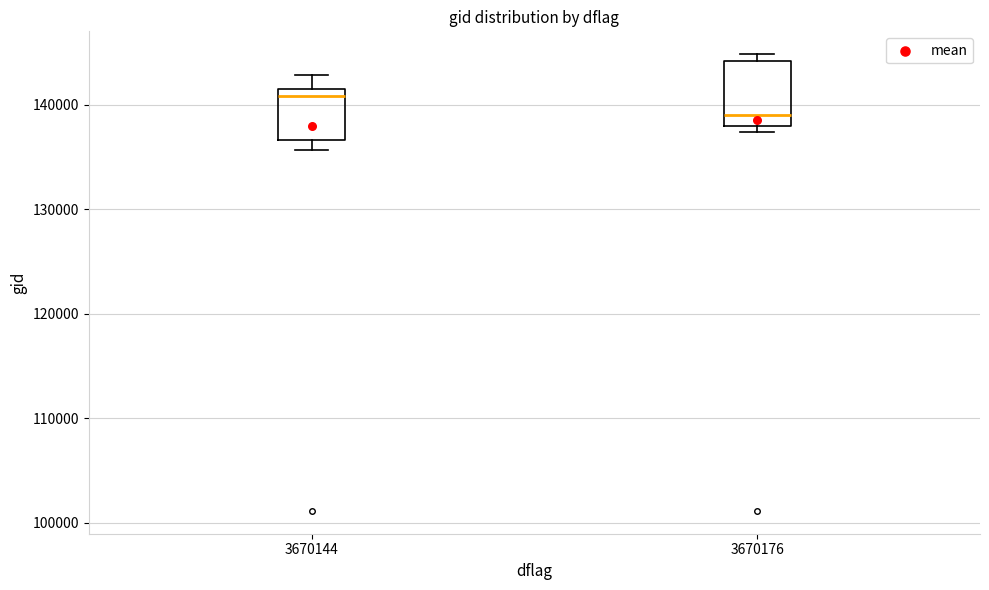

Where does the median line of the box at x = 3670144 sit on the y-axis? The values are not printed on the chart, so give them approximately, as read against the axis.

141000